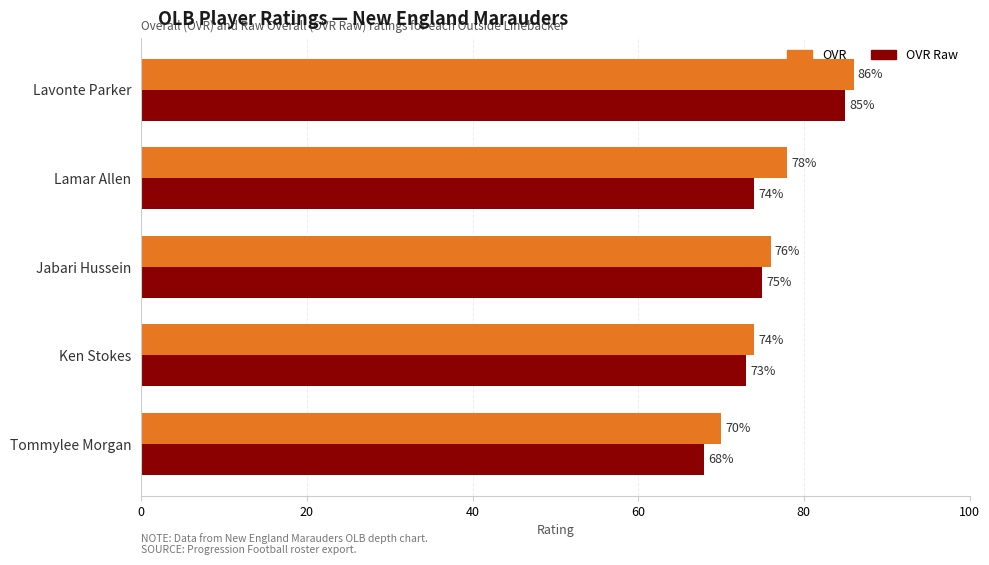

The OVR series shows 86 at Lavonte Parker. True or false?

True